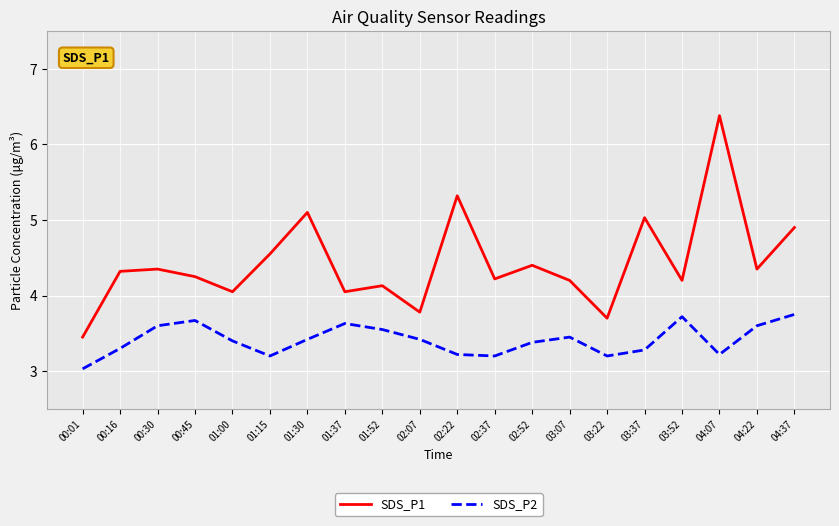

What is the spread (max minus min) of values at 02:52?

1.0